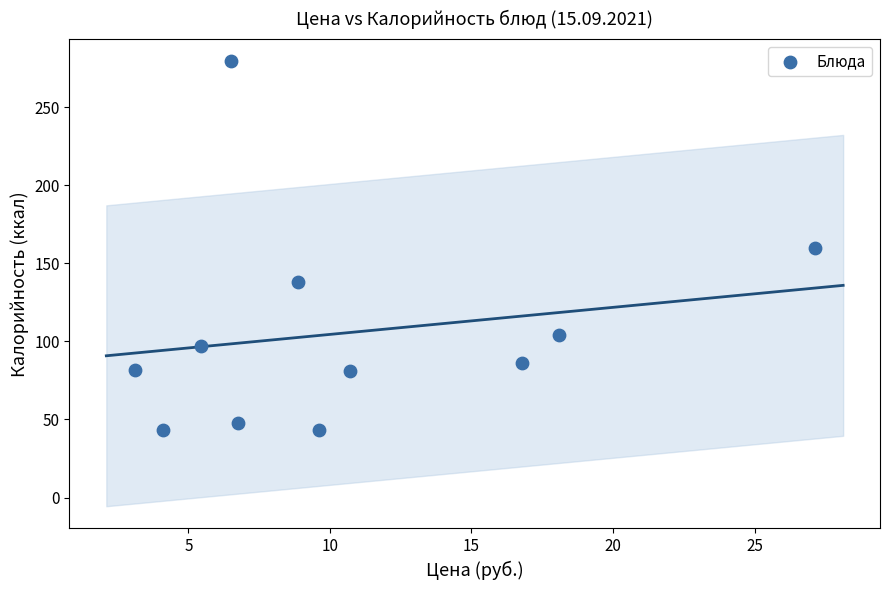

What is the range of X values (max minus min)?

24.0